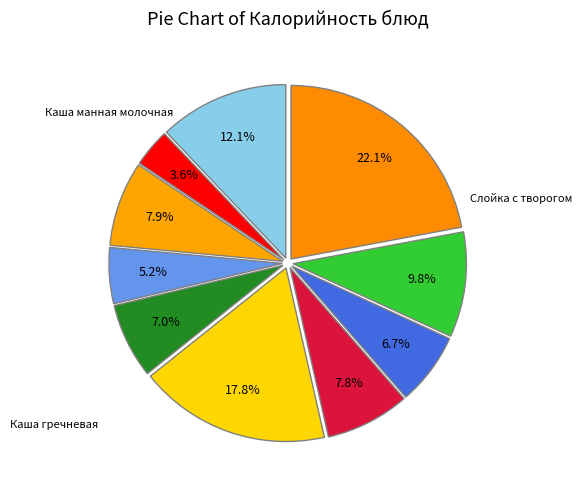

Which slice is the smallest?

Чай